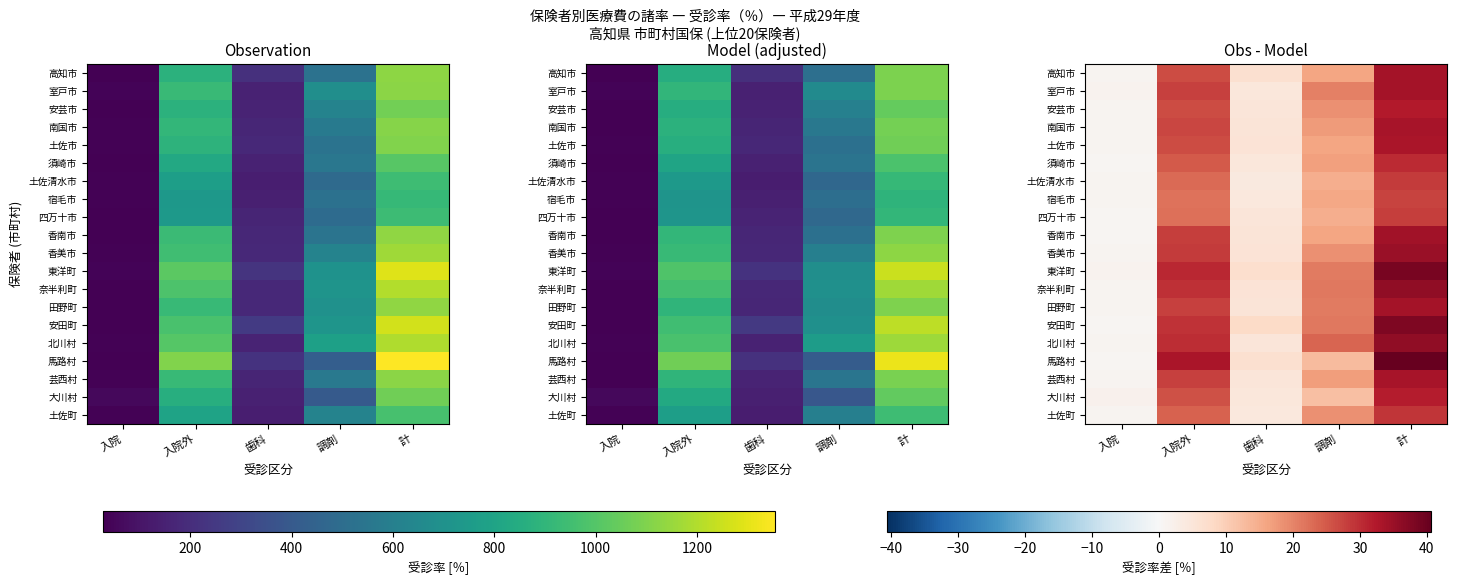

How many data points in 香南市 are above 16?

3